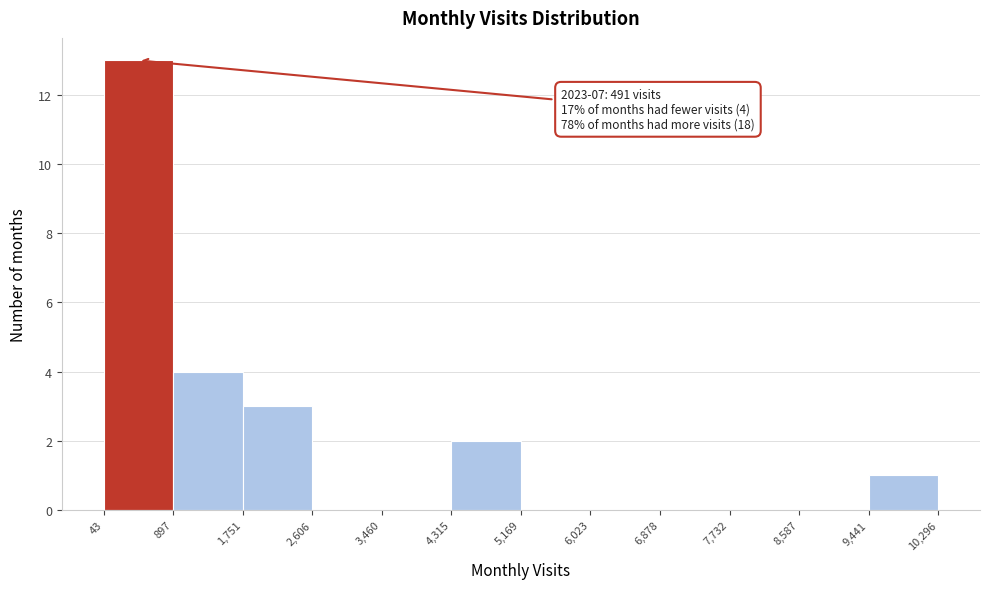

Which range on the x-axis has the tallest bar?

43 to 897